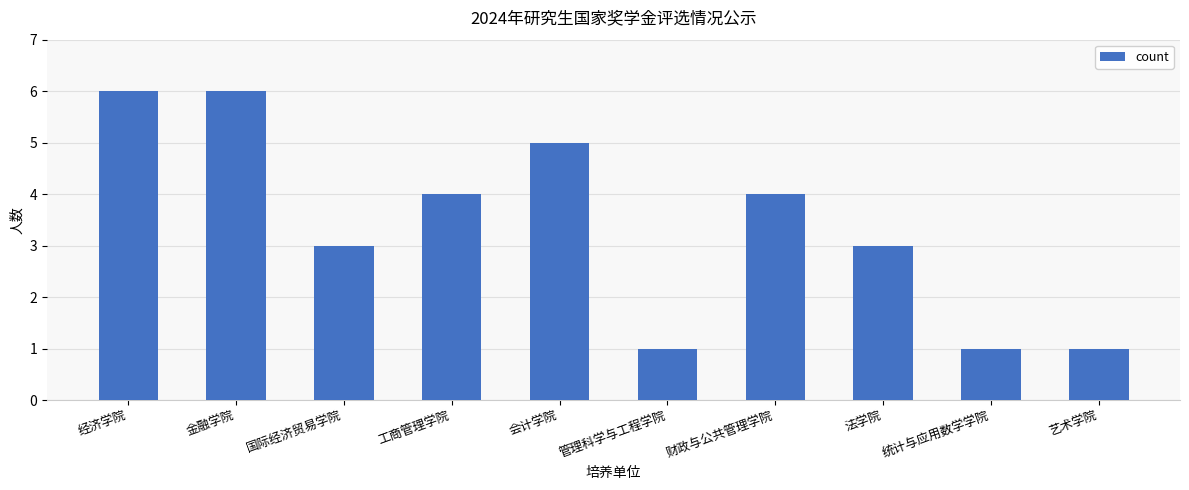

Read the value at 财政与公共管理学院.

4